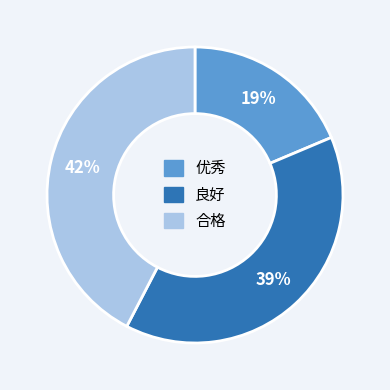

Combined, do 合格 and 良好 account for over 50%?

Yes